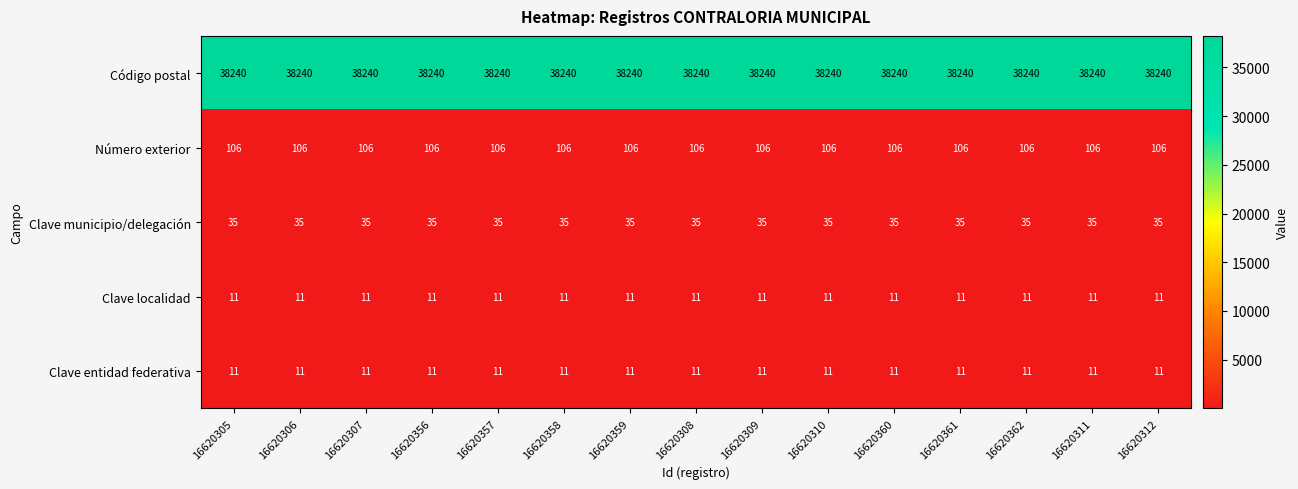

What is the difference between the highest and lowest values at 16620308?

38229